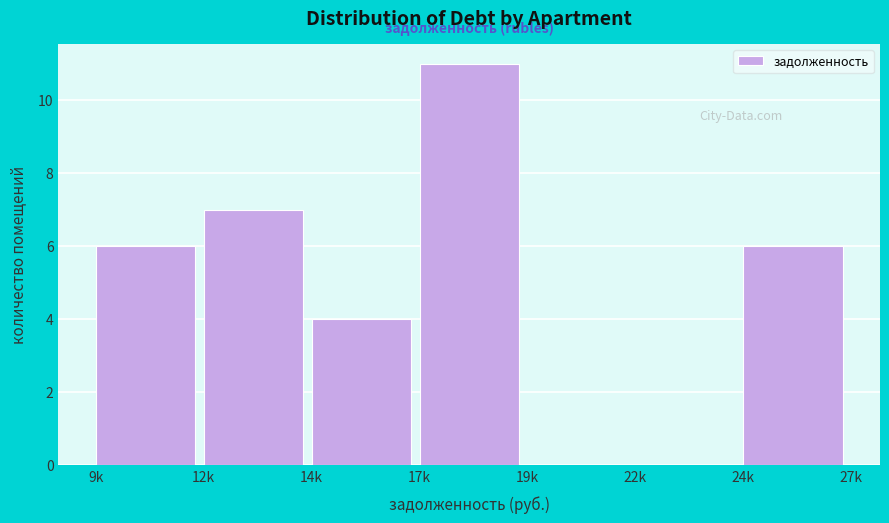

Reading left to right, list all the values displayed in this chart.

9k=6	12k=7	14k=4	17k=11	19k=0	22k=0	24k=6